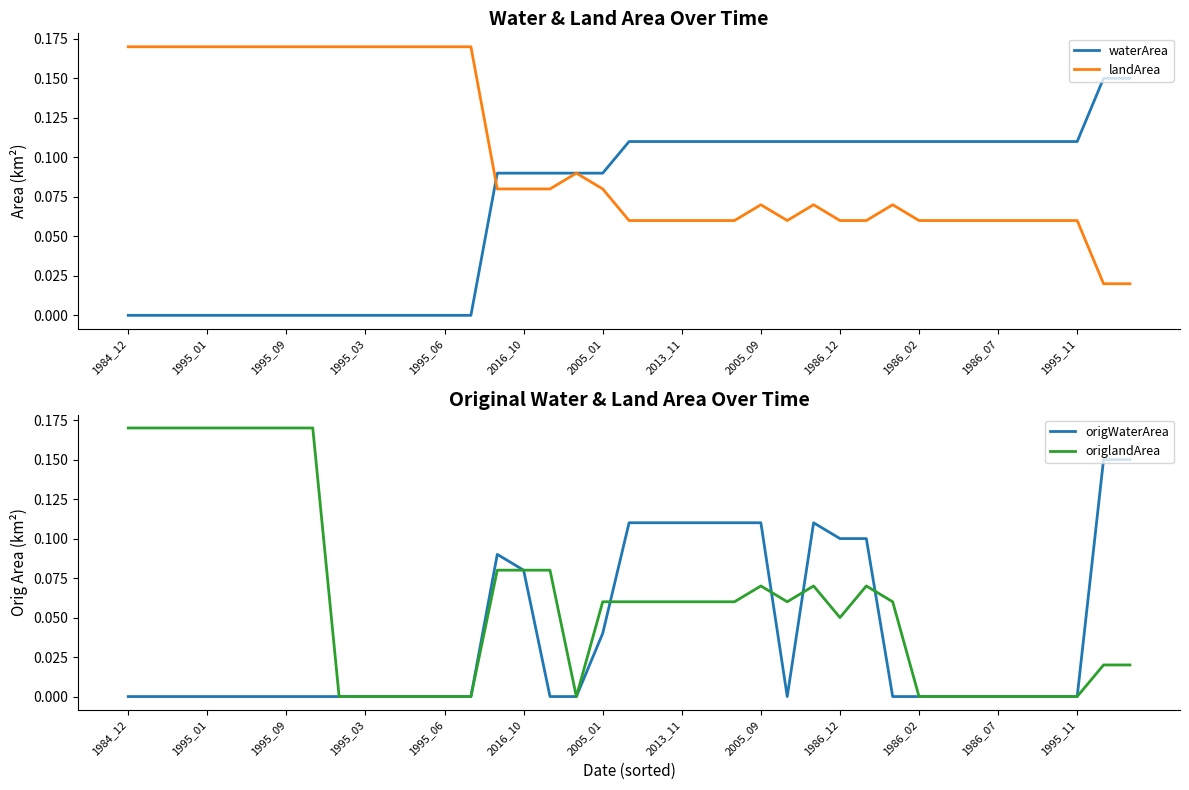

How many origlandArea values are between 0 and 1?

39